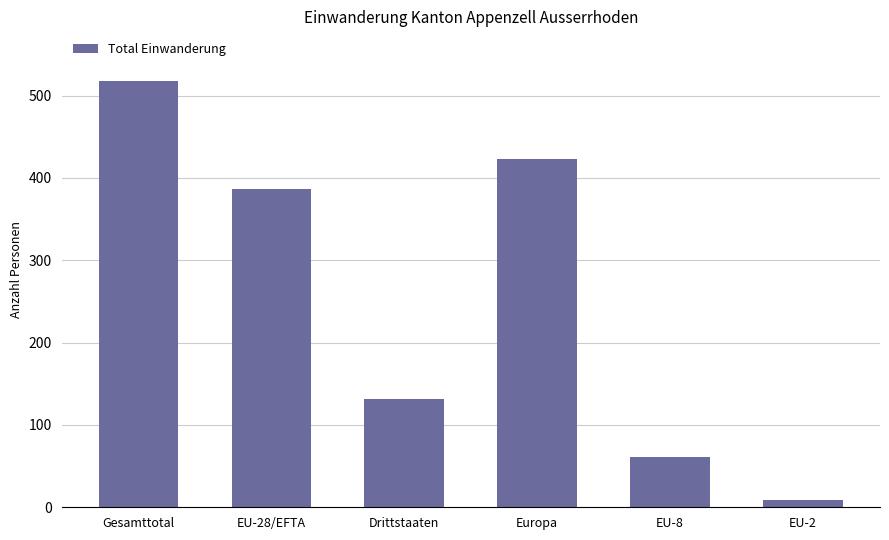

At which category does the chart reach its peak across all series?

Gesamttotal